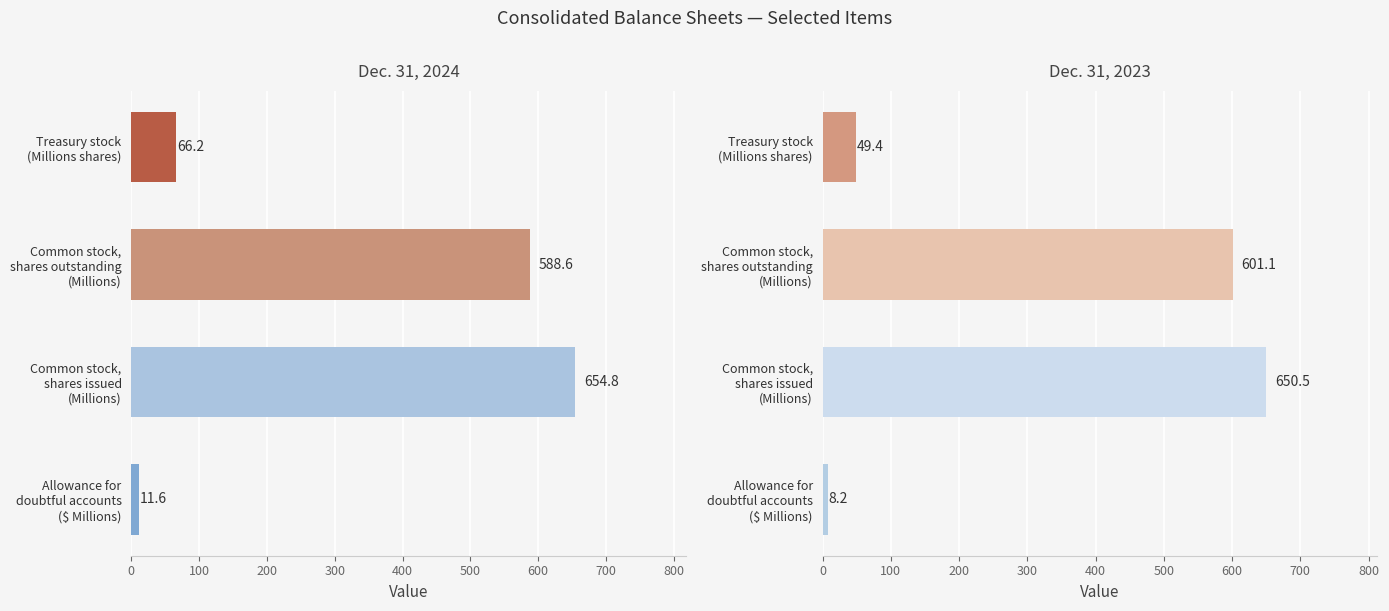

Rank the series by their maximum value, from lowest to highest.

Dec. 31, 2023, Dec. 31, 2024